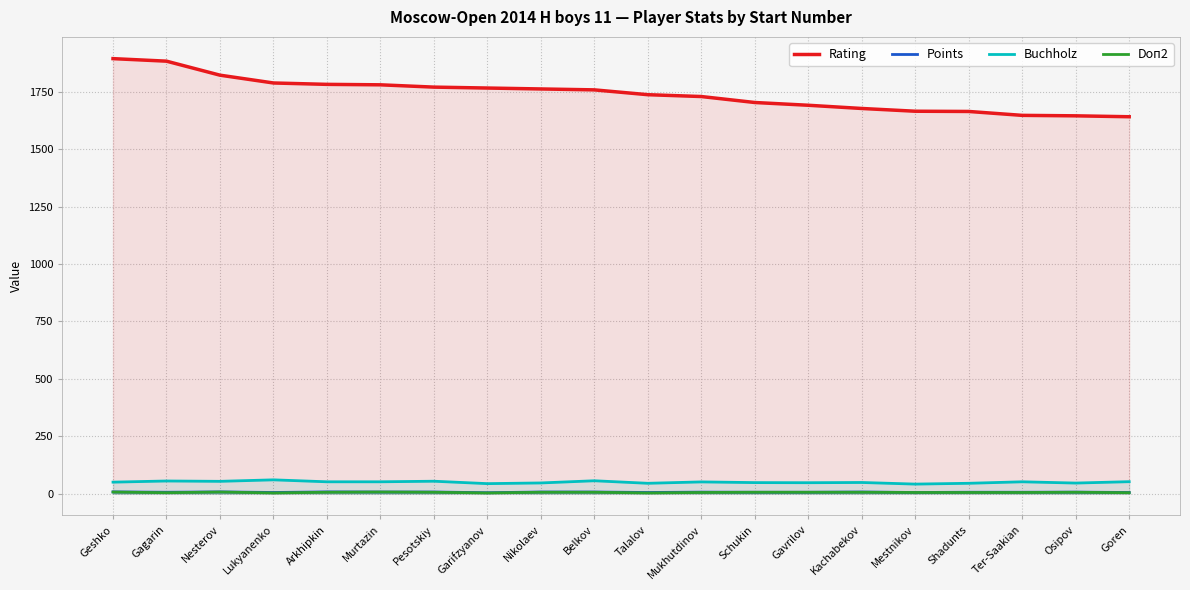

True or false: Rating and Doп2 cross at least once.

False